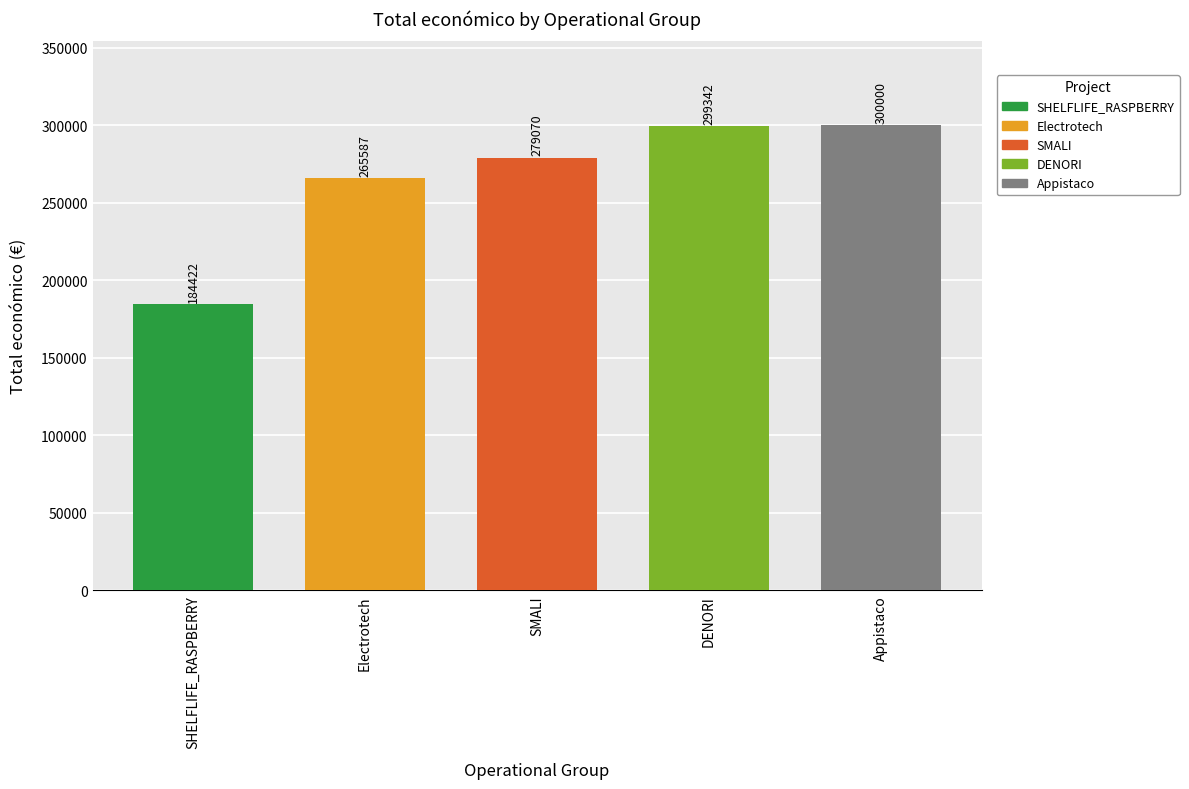

The value at DENORI is 403525. True or false?

False